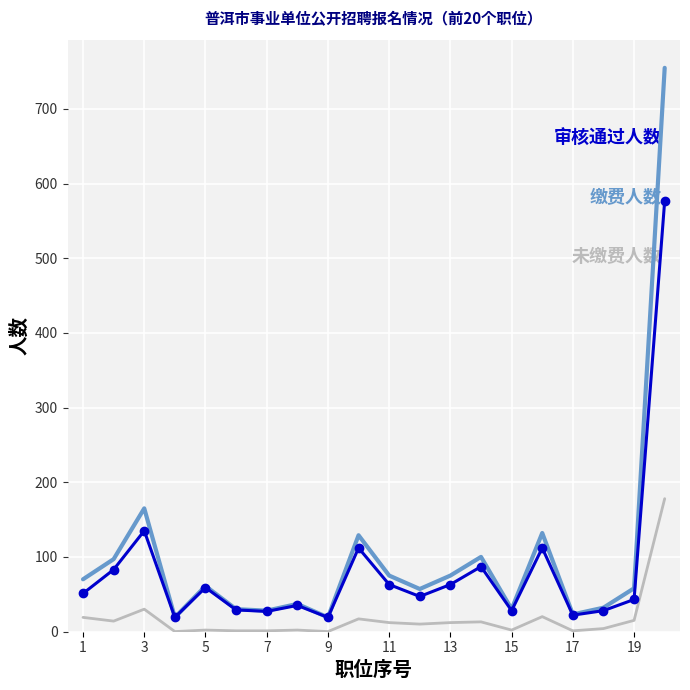

The value of 审核通过人数 at 13 is 25. True or false?

False